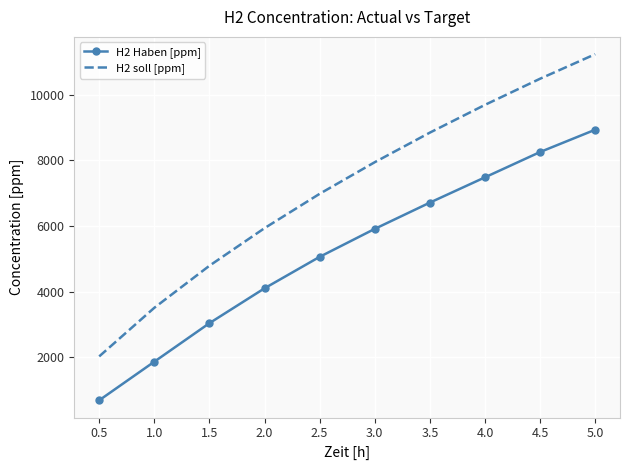

What is the approximate value of H2 soll [ppm] at 1.0?

3512.2